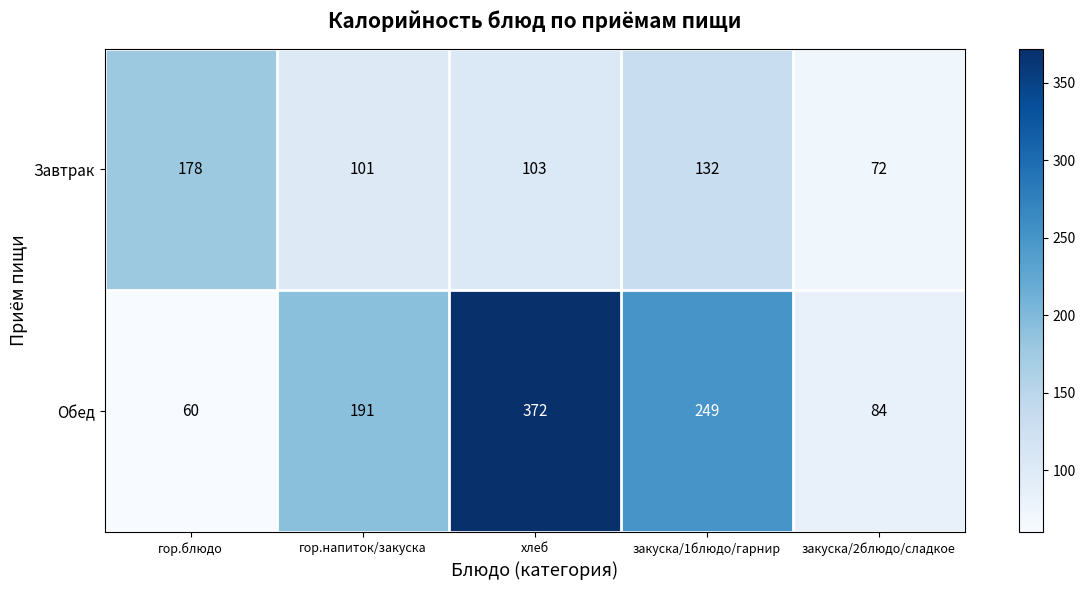

What is the average value of the Обед series?

191